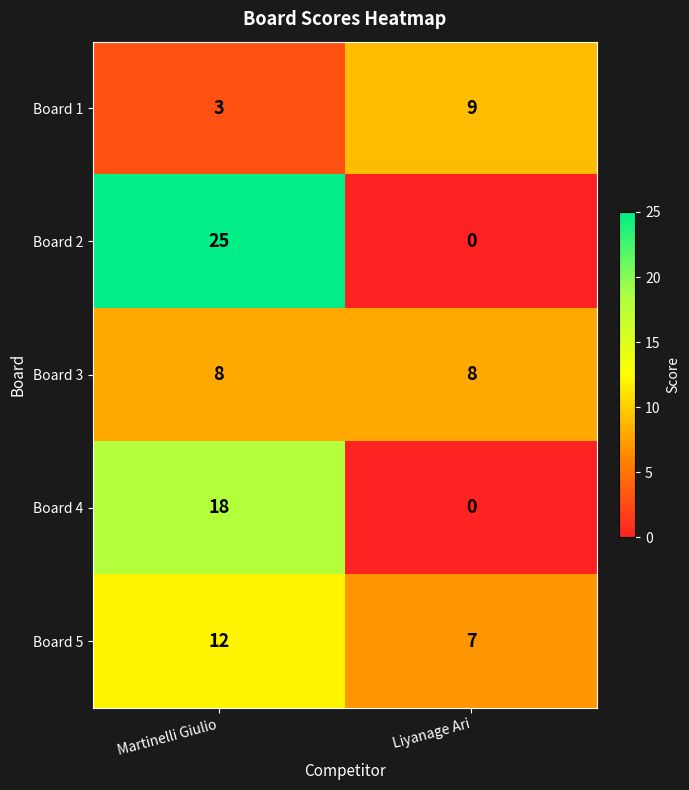

At which category is the sum across all series the highest?

Martinelli Giulio